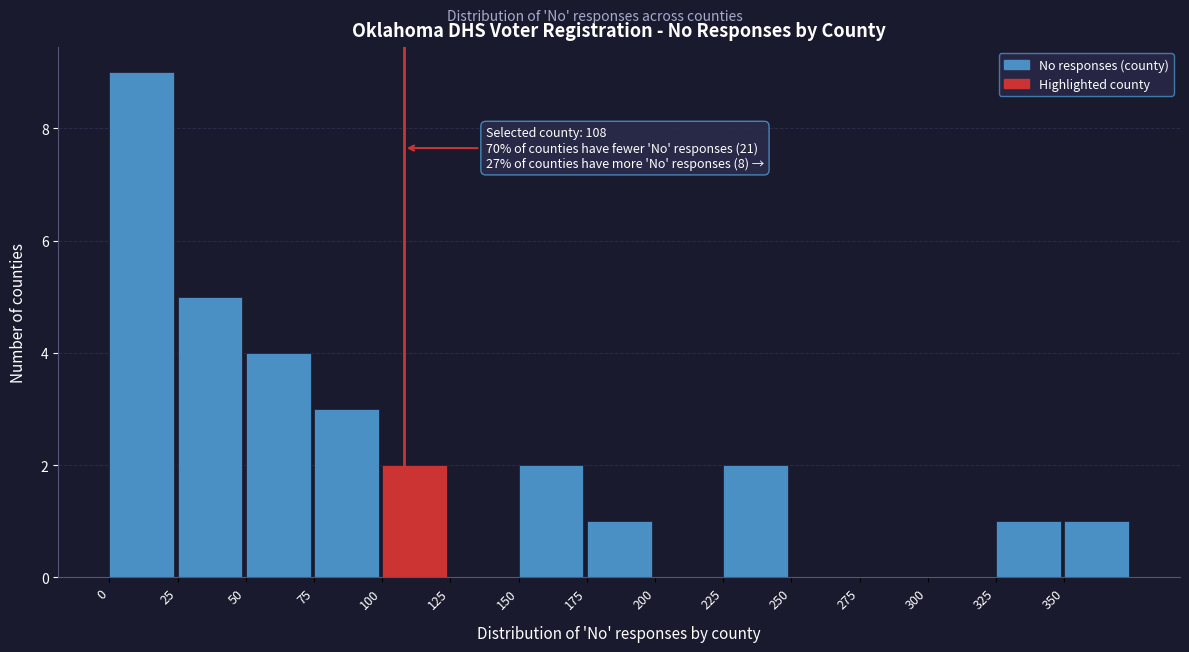

Over which range of the x-axis is the bar tallest?

0 to 25